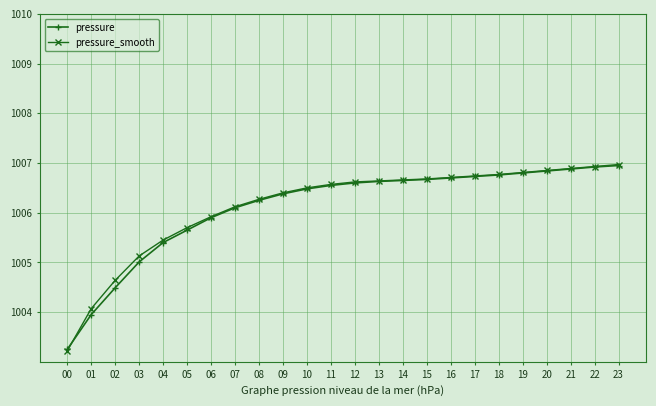

Which series has the largest range (max minus min)?

pressure_smooth